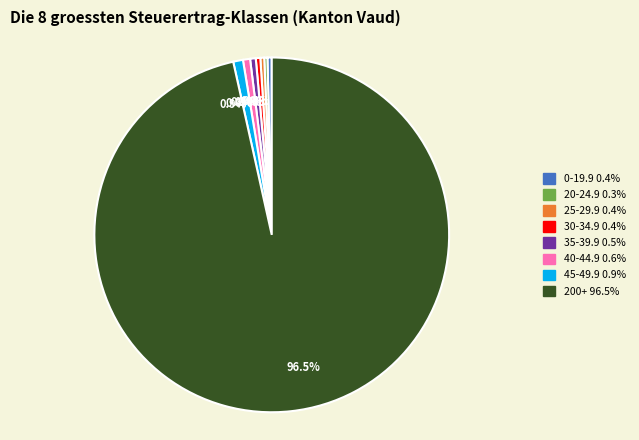

Count the number of slices in the pie.

8